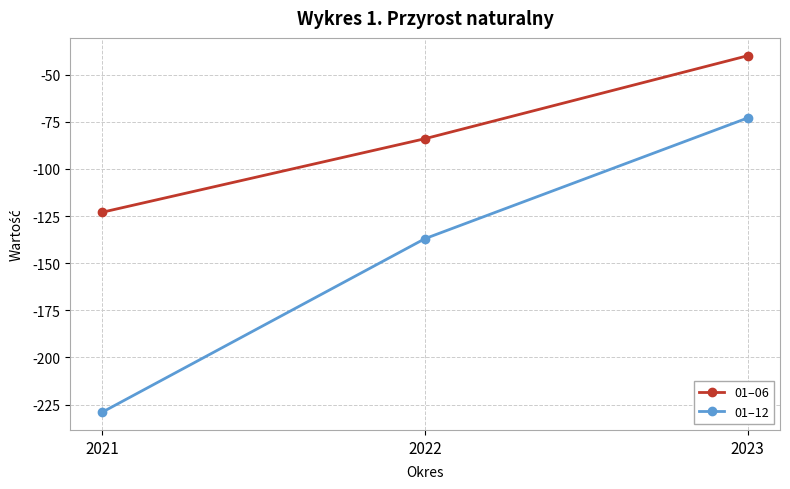

List the series in order of their overall mean, highest first.

01–06, 01–12